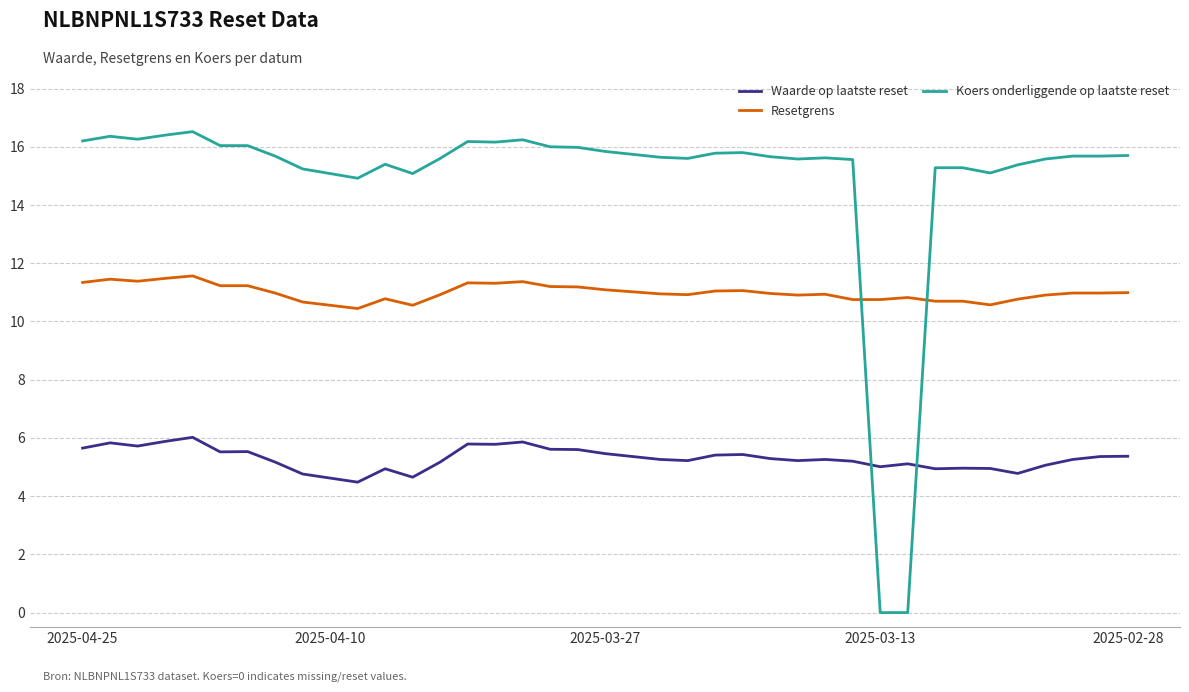

List the series in order of their peak value, lowest first.

Waarde op laatste reset, Resetgrens, Koers onderliggende op laatste reset